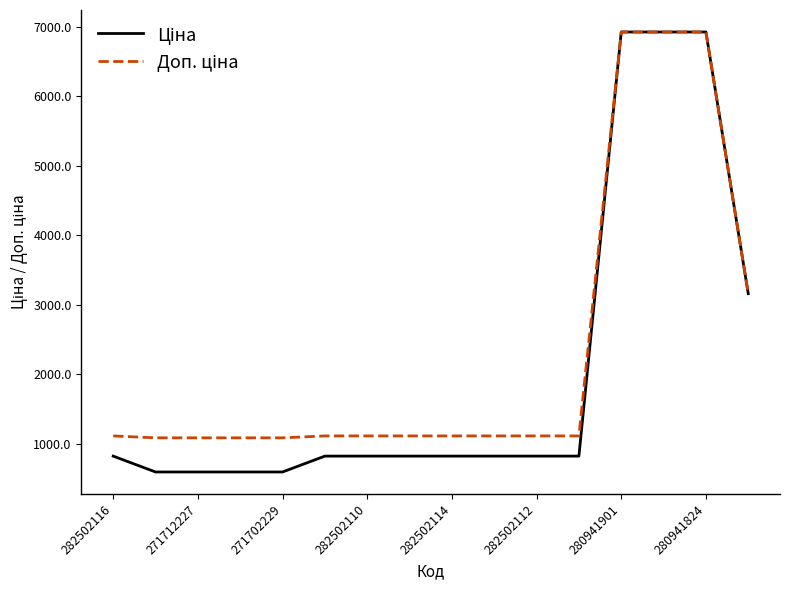

What is the greatest value displayed?

6925.7